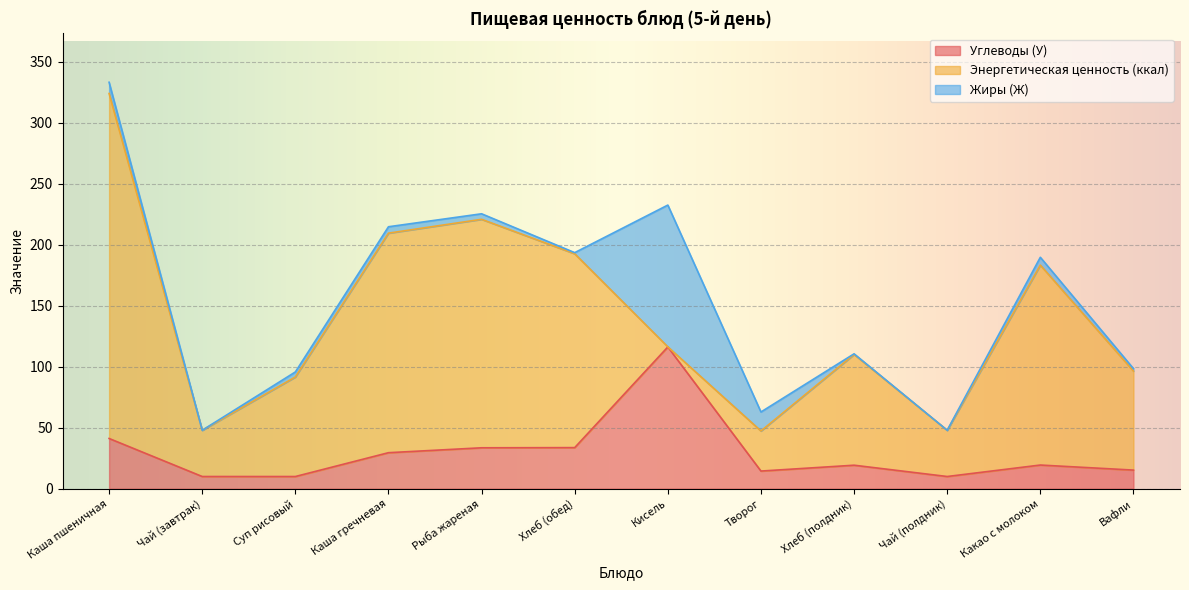

Which has a higher value, Каша пшеничная or Чай (завтрак)?

Каша пшеничная